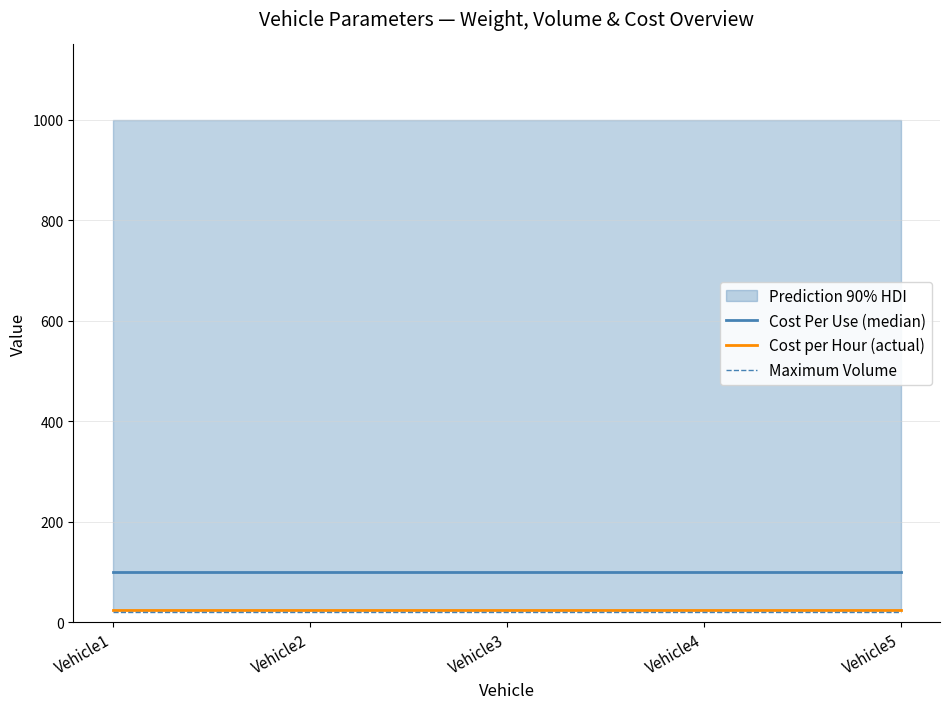

Between Vehicle1 and Vehicle2, which is larger?

Vehicle1